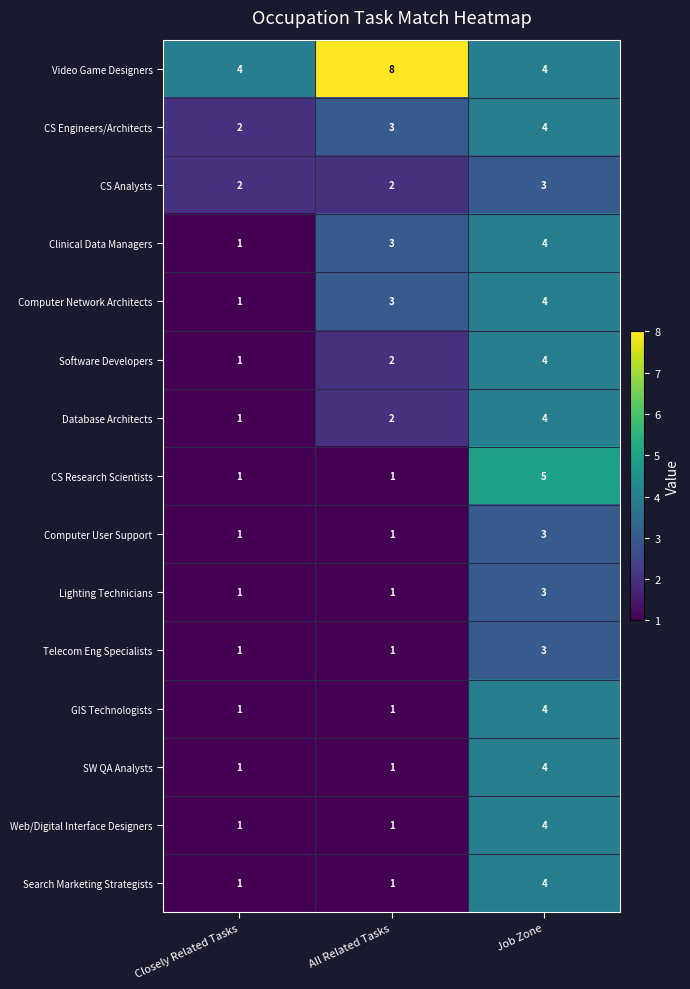

Which series has the largest total across all categories?

Video Game Designers